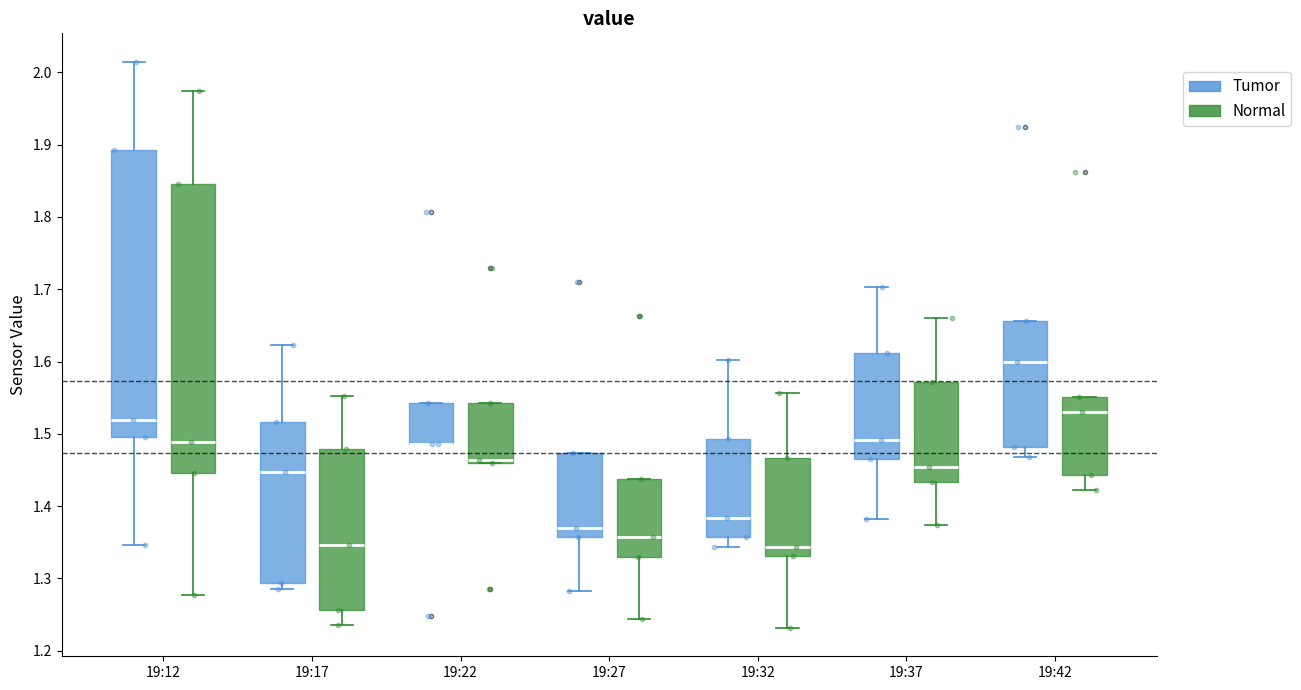

Reading left to right, transcribe this box plot: for each box, give where its median line is, the range the box spans, and where its two whiskers end, as read against the y-axis. The values are not printed on the chart, so give them approximately, as read against the axis.

19:12 (Tumor): median 1.52, box 1.50 to 1.89, whiskers 1.35 to 2.01
19:12 (Normal): median 1.49, box 1.45 to 1.85, whiskers 1.28 to 1.97
19:17 (Tumor): median 1.45, box 1.29 to 1.52, whiskers 1.29 (just below the box's lower edge) to 1.62
19:17 (Normal): median 1.35, box 1.26 to 1.48, whiskers 1.24 to 1.55
19:22 (Tumor): median 1.49 (drawn on the box's lower edge), box 1.49 to 1.54, whiskers 1.49 to 1.54
19:22 (Normal): median 1.46 (just above the box's lower edge), box 1.46 to 1.54, whiskers 1.46 to 1.54
19:27 (Tumor): median 1.37, box 1.36 to 1.47, whiskers 1.28 to 1.47
19:27 (Normal): median 1.36, box 1.33 to 1.44, whiskers 1.24 to 1.44
19:32 (Tumor): median 1.38, box 1.36 to 1.49, whiskers 1.34 to 1.60
19:32 (Normal): median 1.34, box 1.33 to 1.47, whiskers 1.23 to 1.56
19:37 (Tumor): median 1.49, box 1.47 to 1.61, whiskers 1.38 to 1.70
19:37 (Normal): median 1.45, box 1.43 to 1.57, whiskers 1.37 to 1.66
19:42 (Tumor): median 1.60, box 1.48 to 1.66, whiskers 1.47 to 1.66
19:42 (Normal): median 1.53, box 1.44 to 1.55, whiskers 1.42 to 1.55